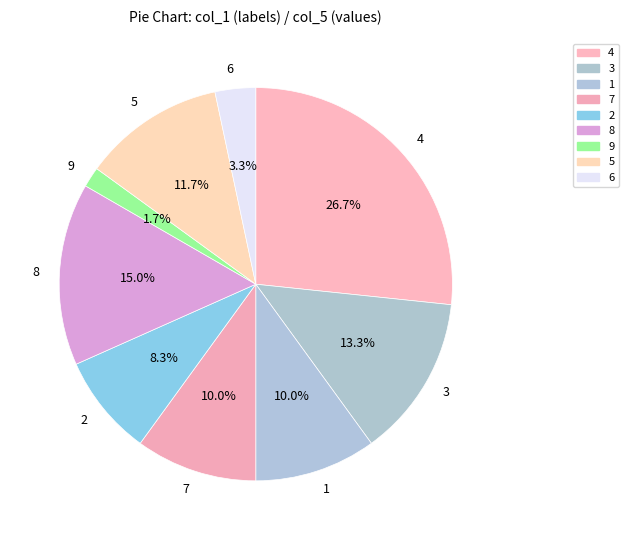

Does any single category account for the majority?

No